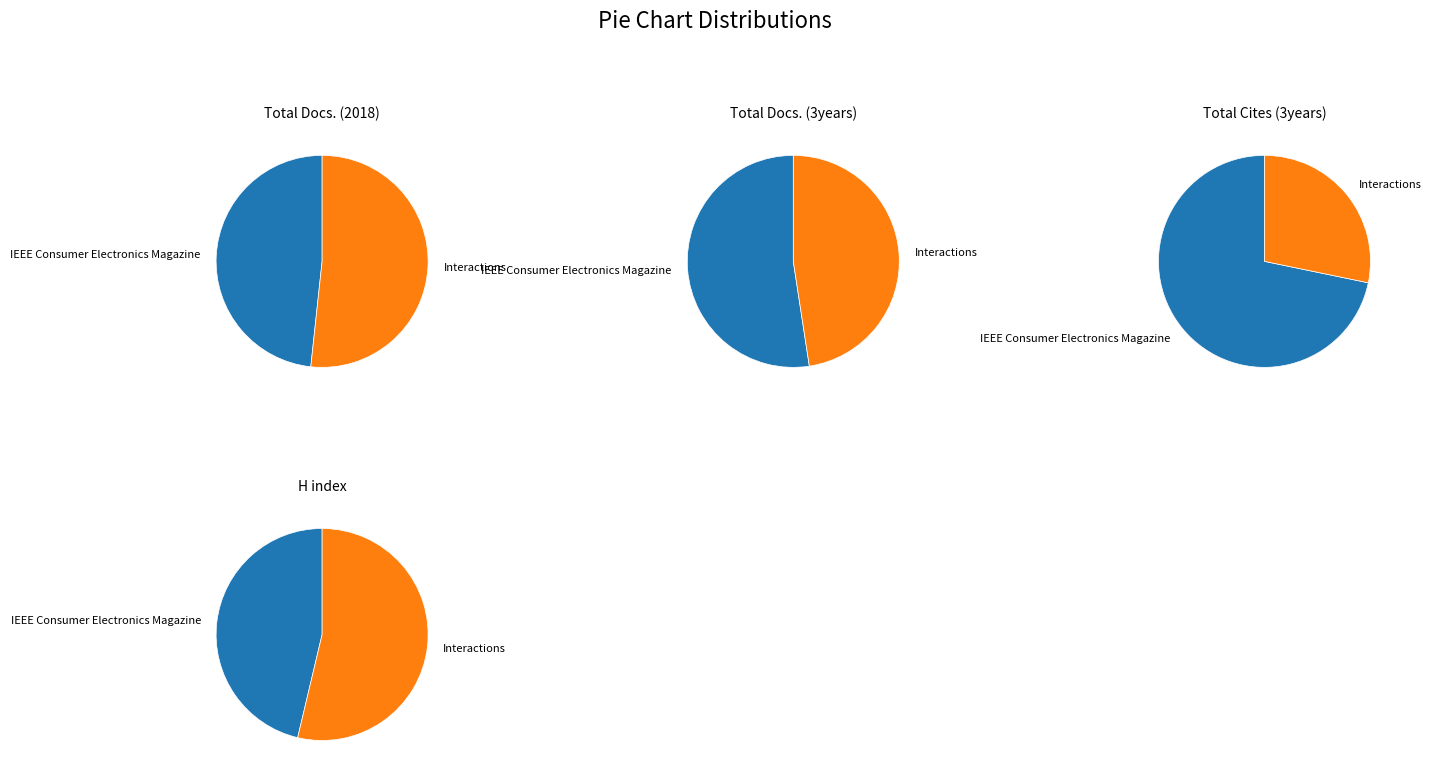

To the nearest percent, what is the difference between the largest and smallest slice percentages?

7%